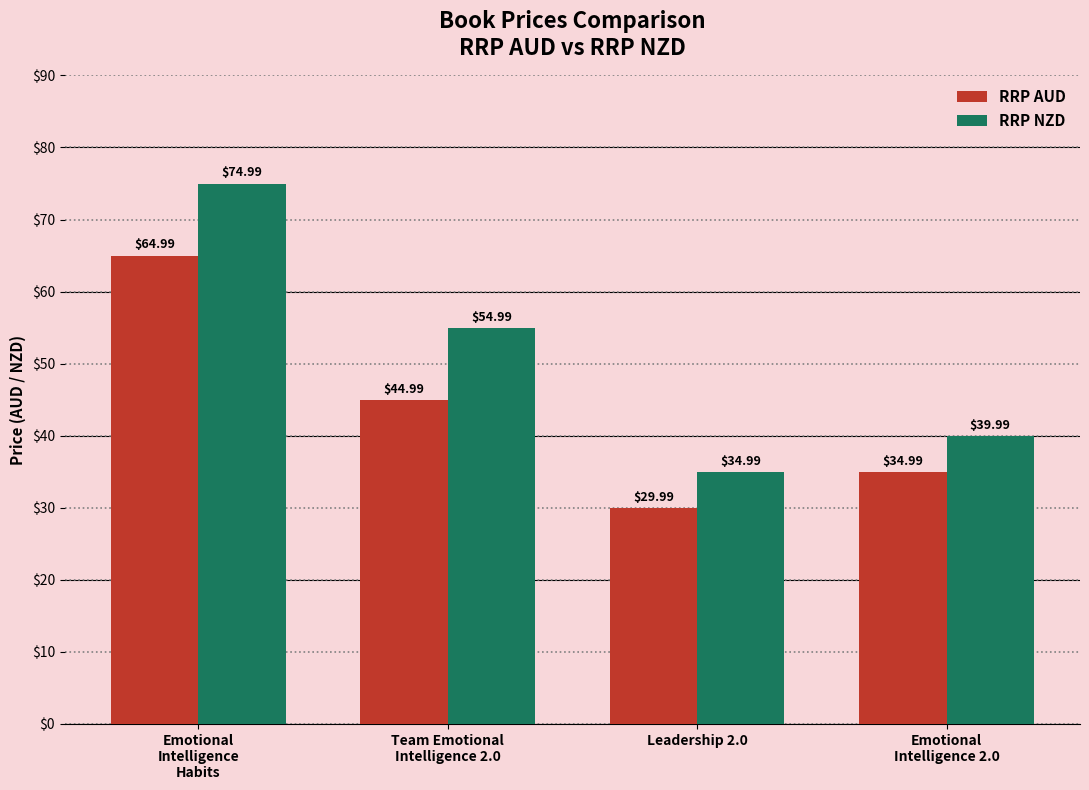

What is the spread (max minus min) of values at Emotional
Intelligence
Habits?

10.0